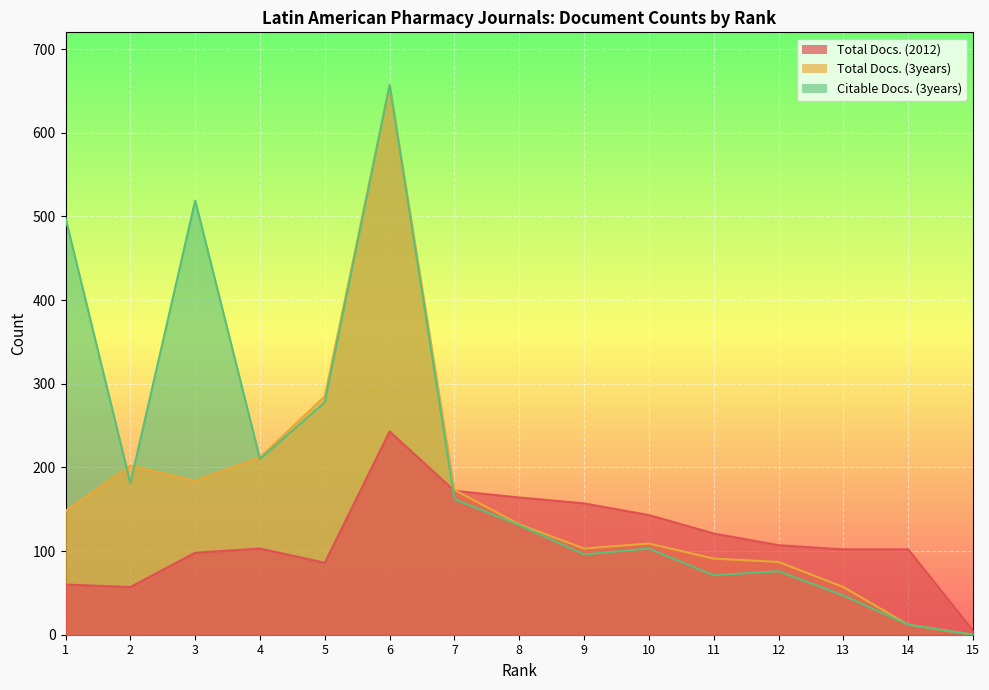

Is it true that Total Docs. (2012) equals 193 at 10?

False